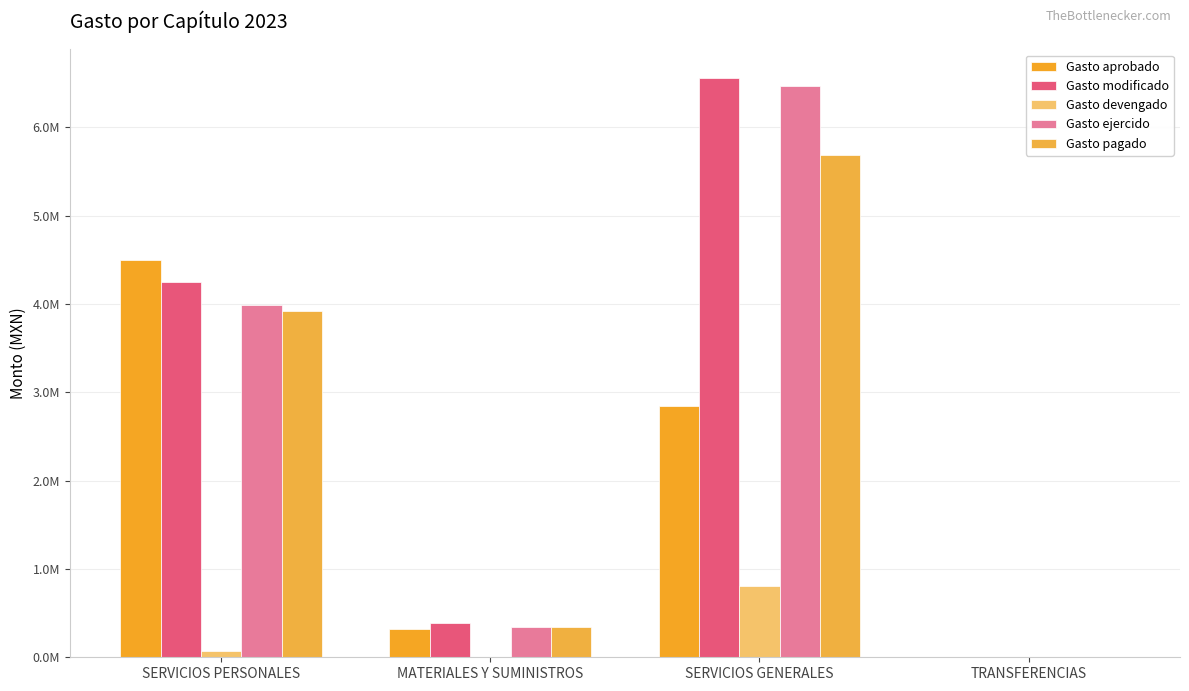

Are the bars horizontal?

No